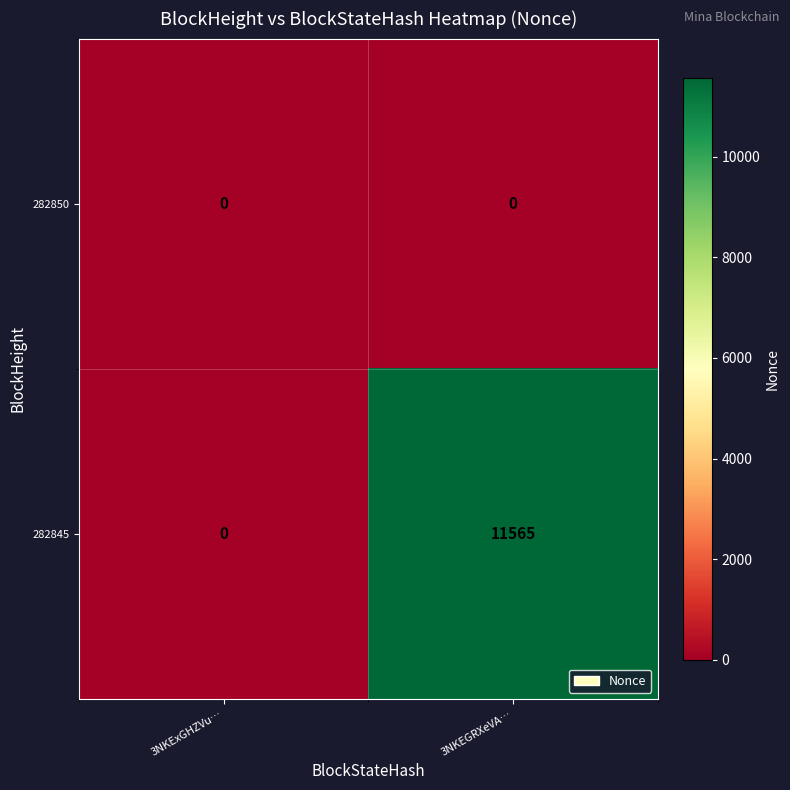

The 282845 series shows 7832 at 3NKExGHZVu…. True or false?

False